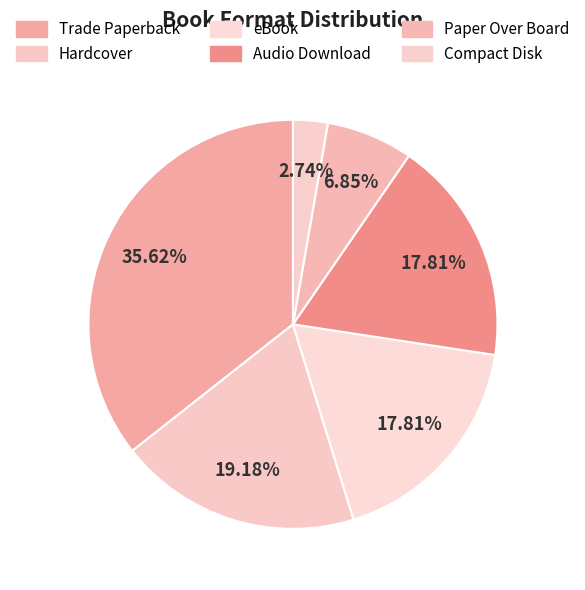

Does Hardcover account for over 50% of the chart?

No